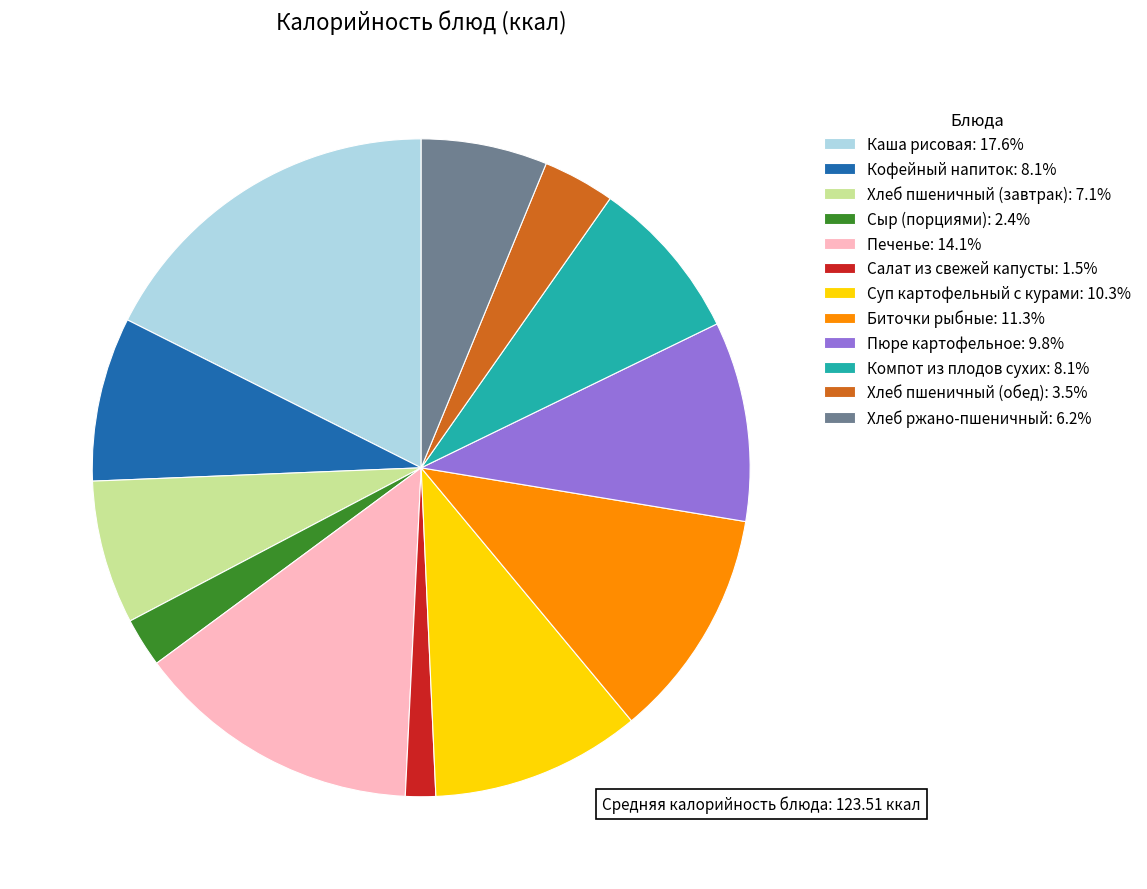

Which has a higher value, Хлеб ржано-пшеничный or Каша рисовая?

Каша рисовая